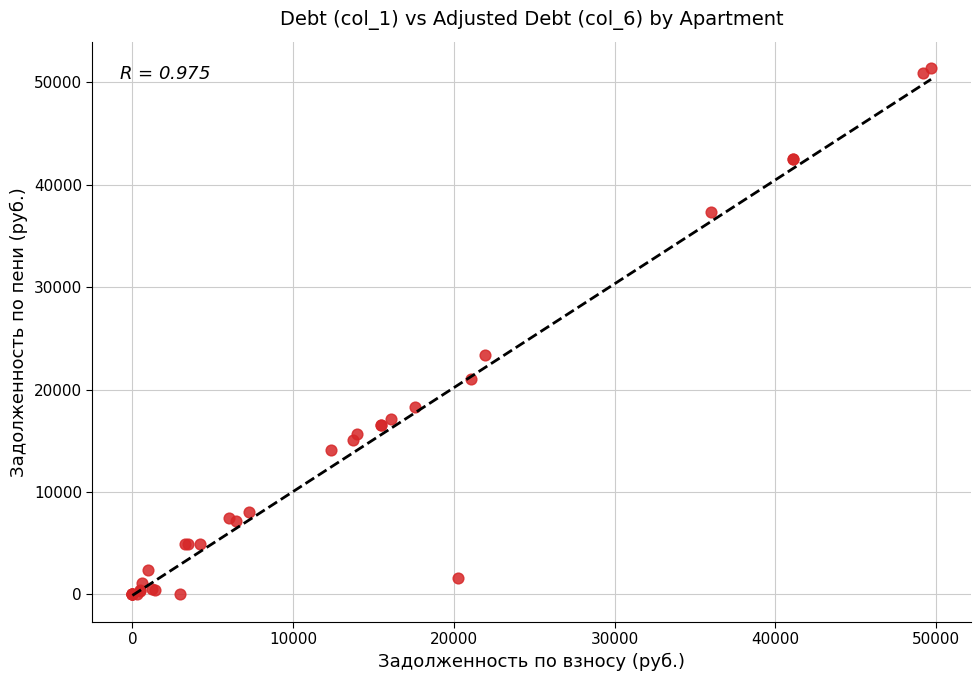

What Y value in the scatter plot is closest to 25700?

23333.9